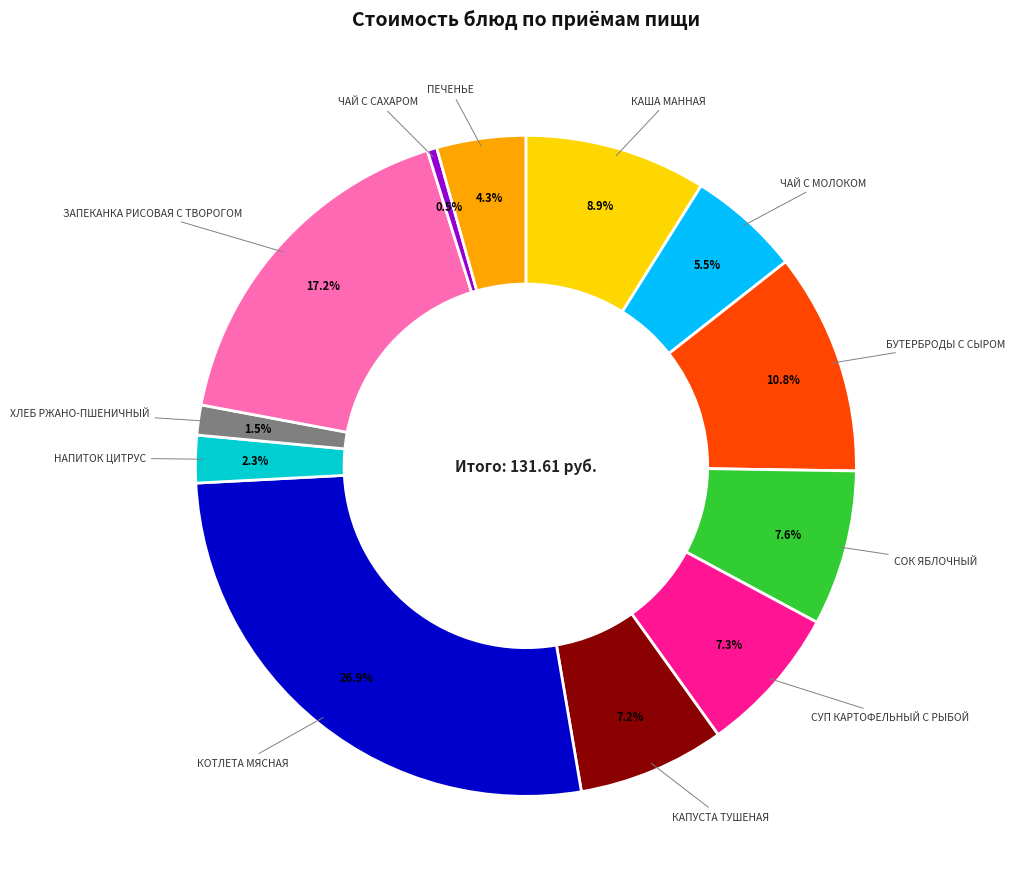

Is there a majority slice in this chart?

No